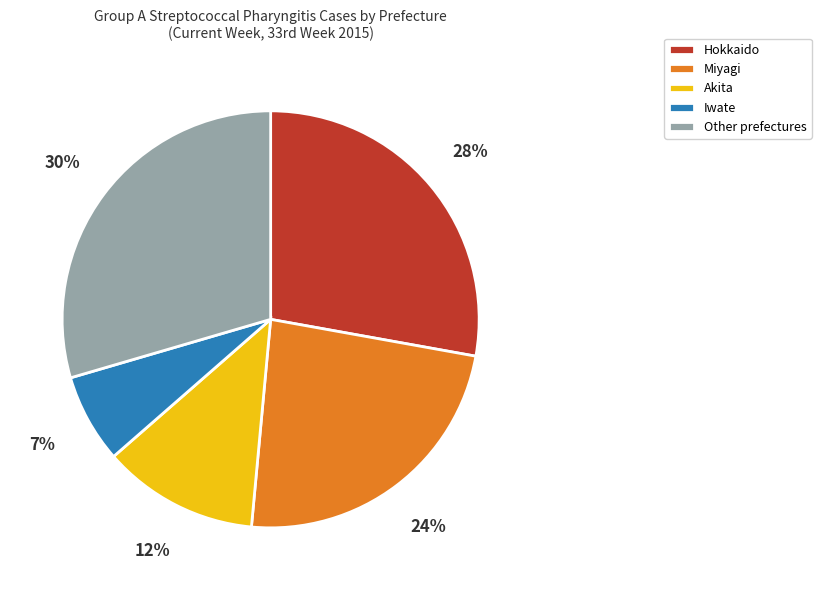

The Akita slice represents 25% of the pie. True or false?

False